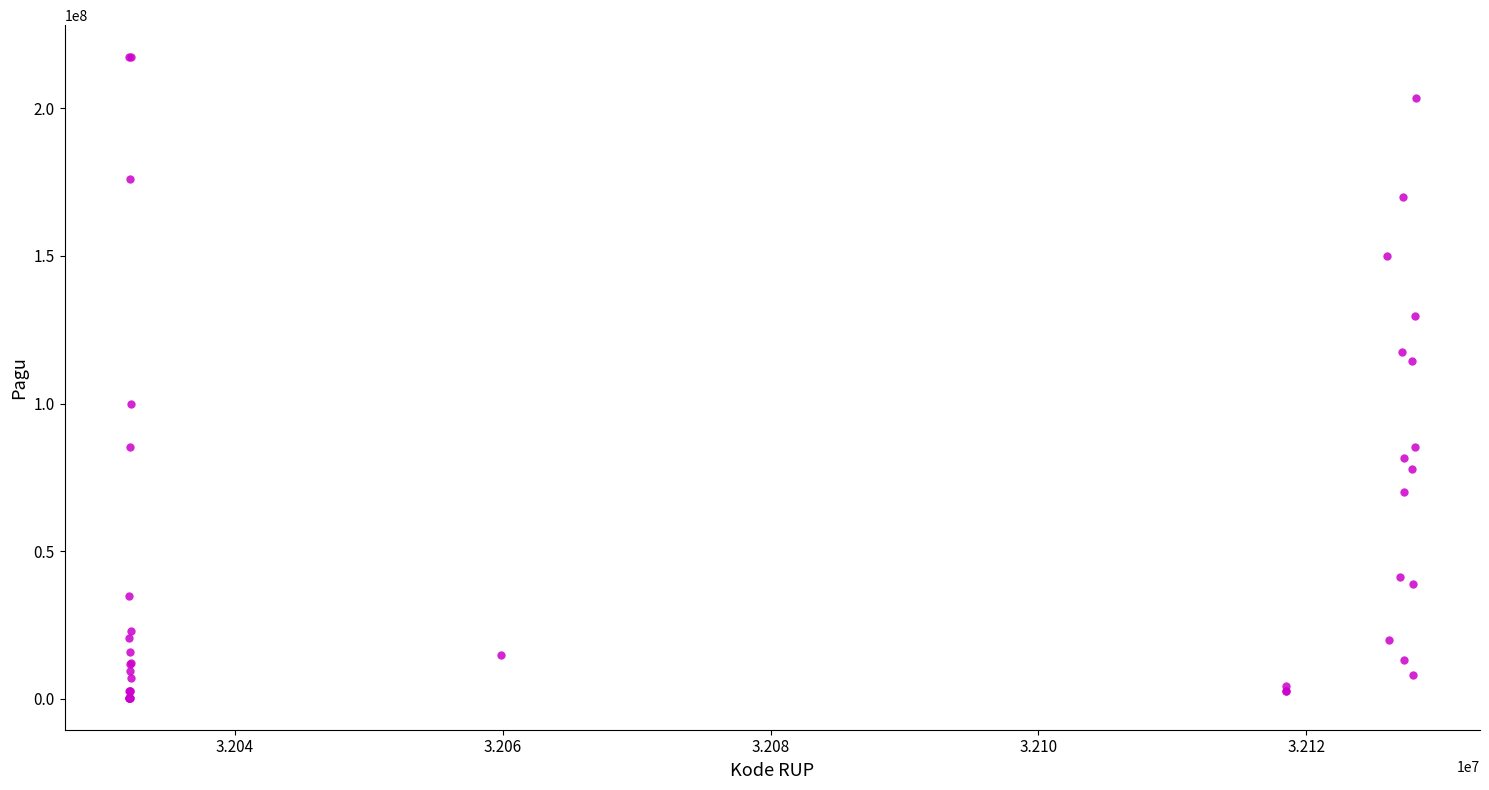

What Y value in the scatter plot is closest to 108830000?

114296000